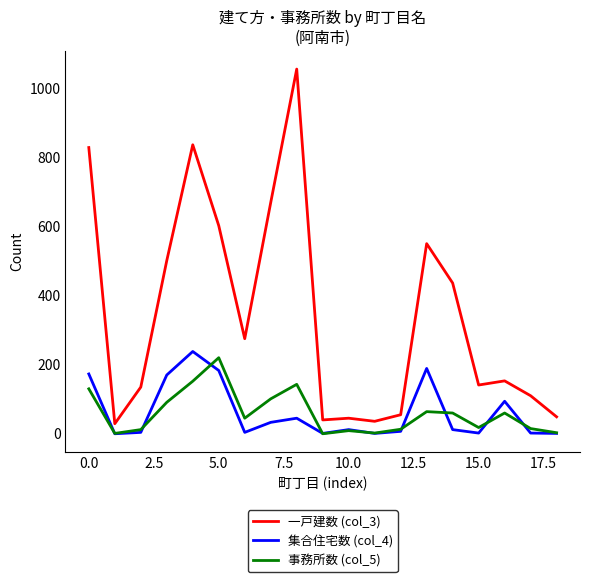

Which series has the largest range (max minus min)?

一戸建数 (col_3)